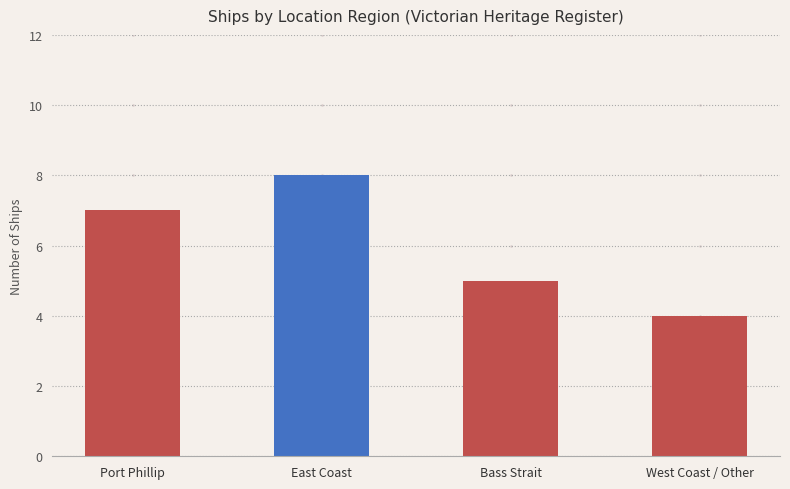

The value at Bass Strait is 5. True or false?

True